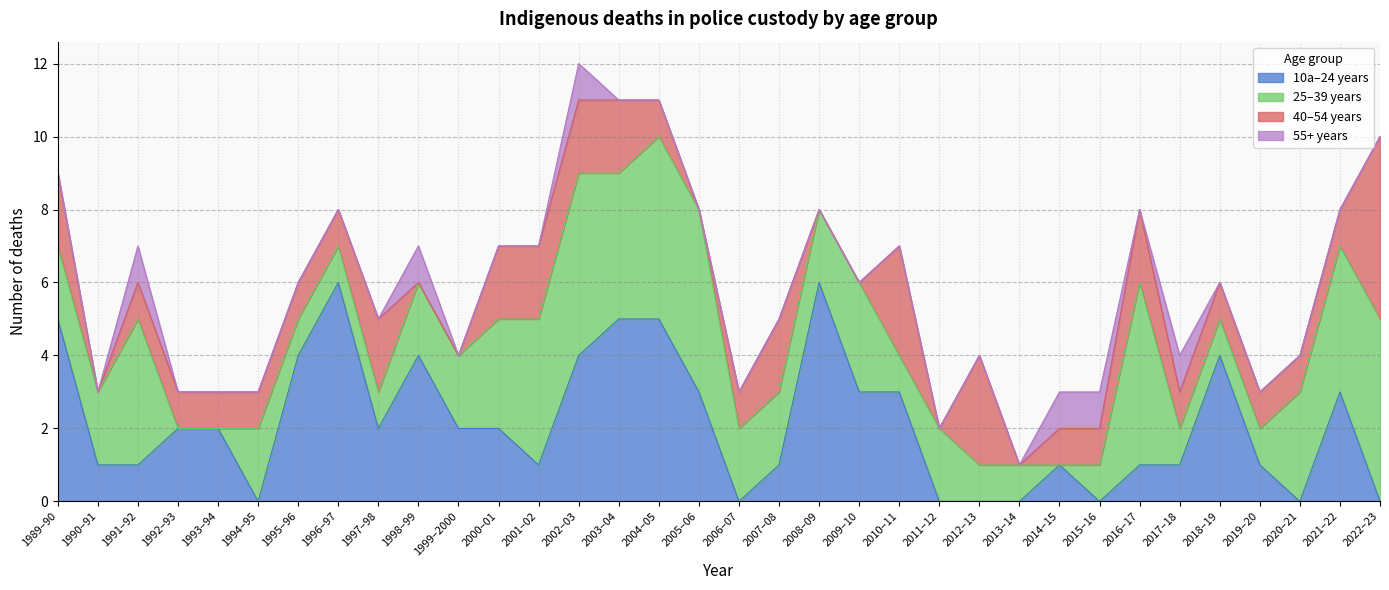

How many positive values does the 40–54 years series have?

26